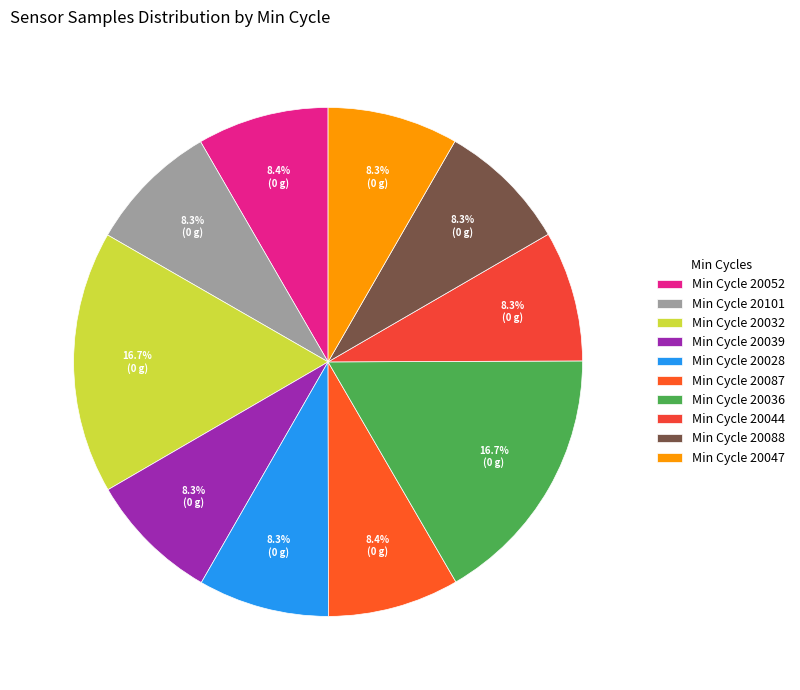

Is there a majority slice in this chart?

No